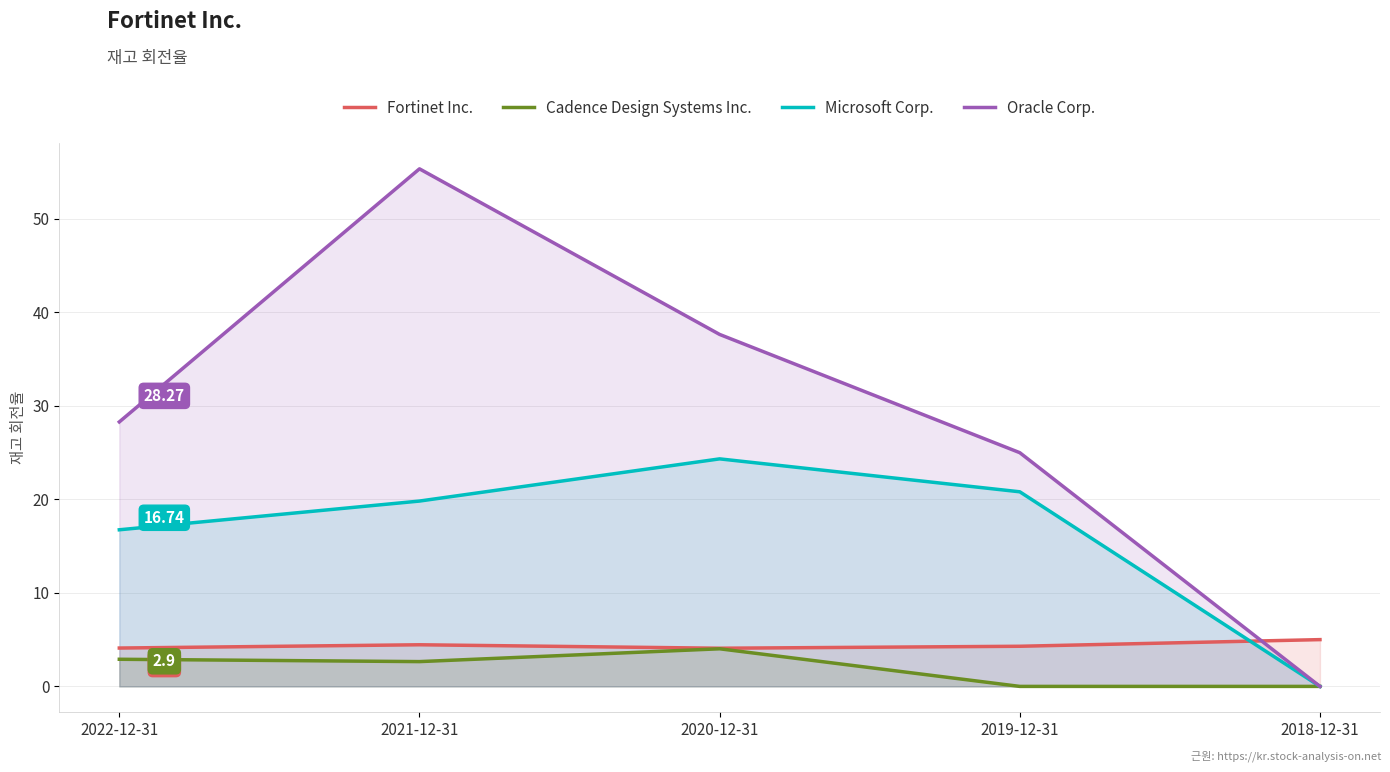

True or false: Cadence Design Systems Inc. has more than 0 interior local peaks.

True